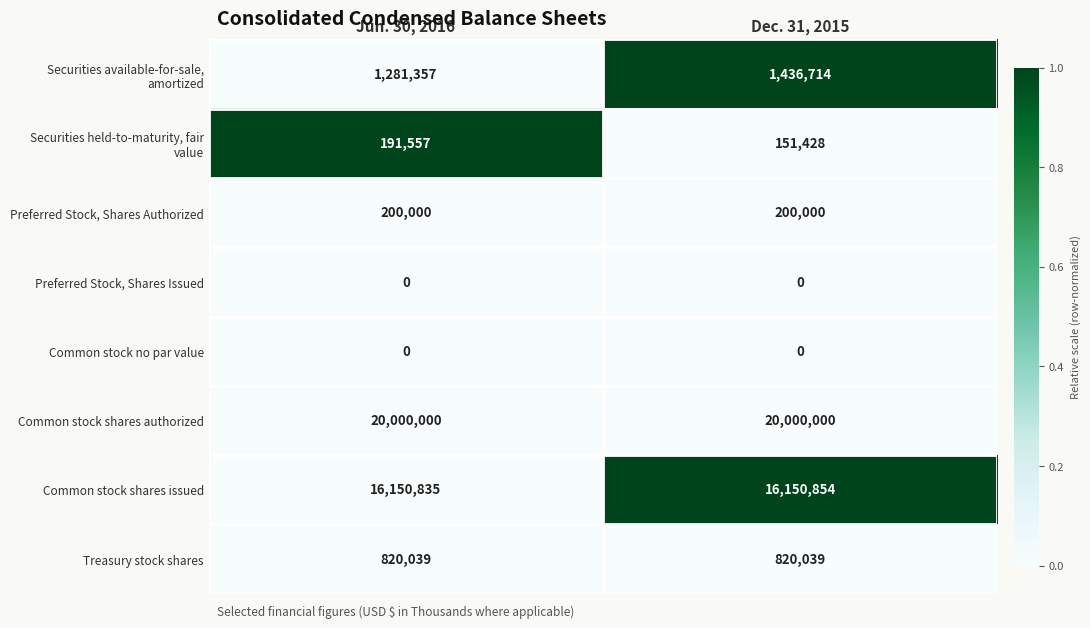

What is the difference between the highest and lowest values at Jun. 30, 2016?

20000000